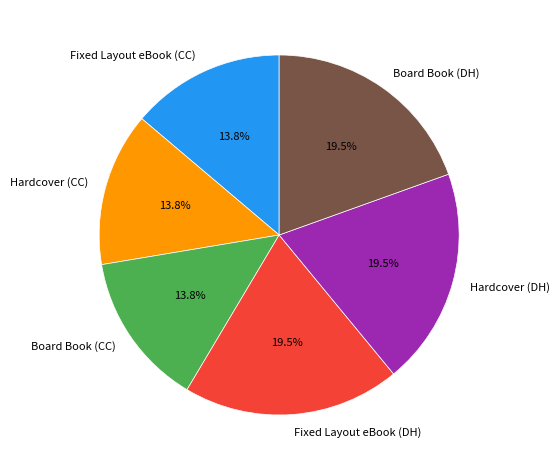

Approximately how many times larger is the value at Board Book (DH) compared to Fixed Layout eBook (DH)?

1.0